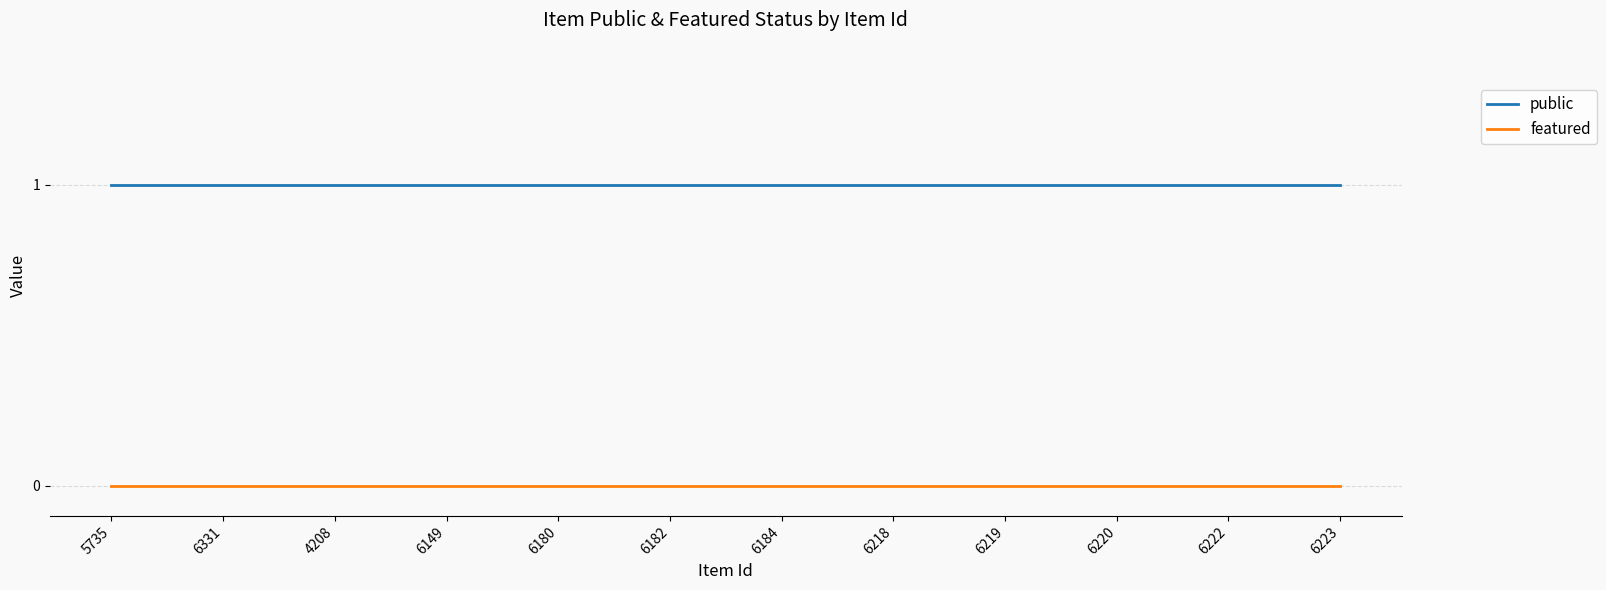

What position from the right is 6222?

2